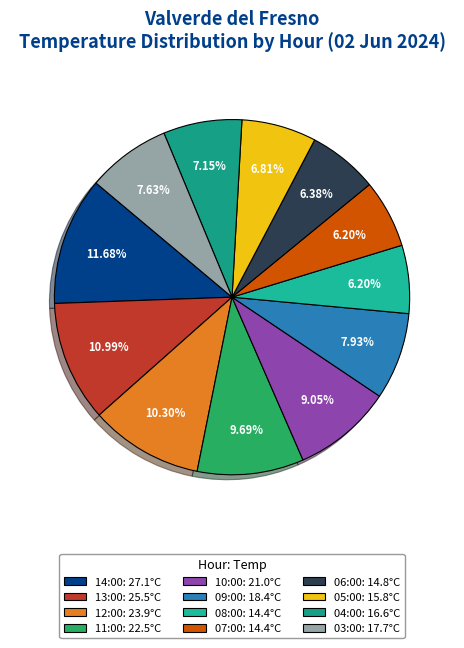

What is the ratio of the value at 06:00 to the value at 10:00?

0.7